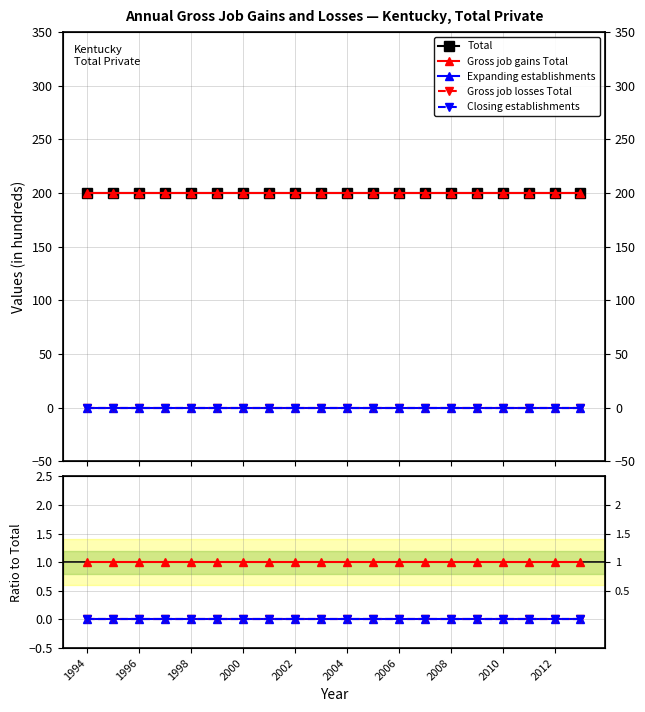

Is it true that Gross job losses Total equals 0 at 13?

True